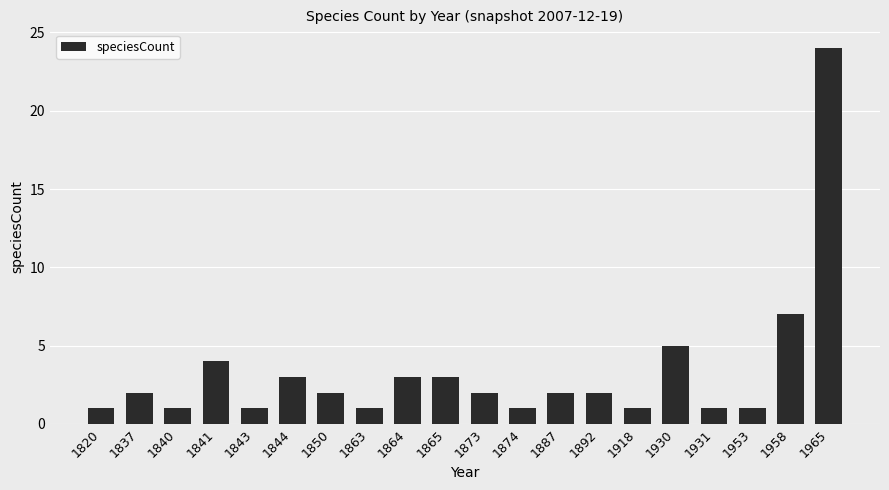

Reading left to right, list all the values displayed in this chart.

1820=1	1837=2	1840=1	1841=4	1843=1	1844=3	1850=2	1863=1	1864=3	1865=3	1873=2	1874=1	1887=2	1892=2	1918=1	1930=5	1931=1	1953=1	1958=7	1965=24